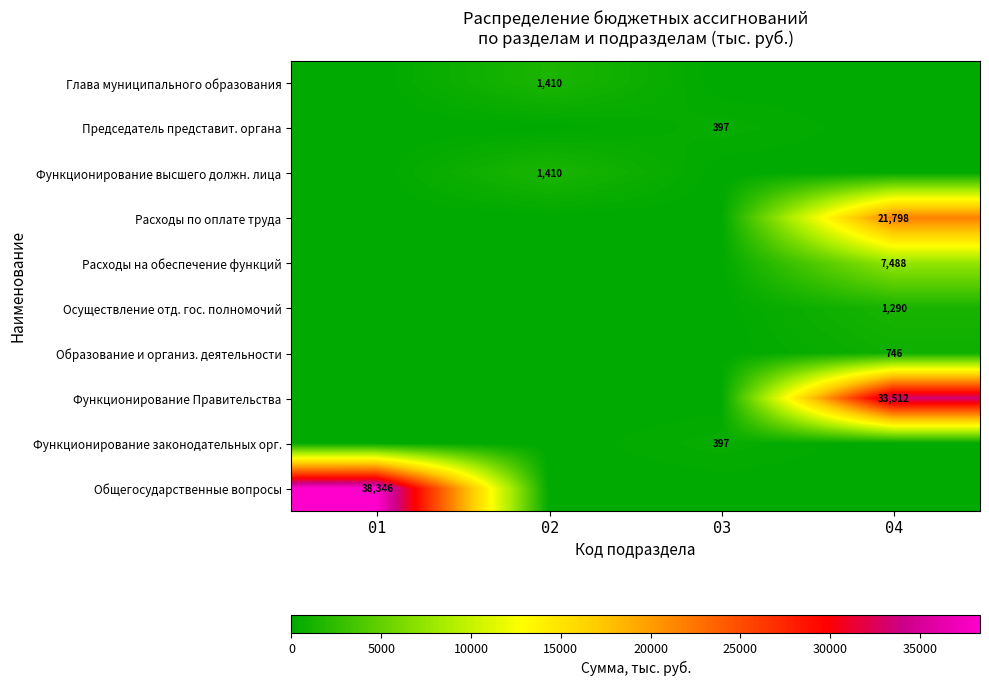

At which category is the sum across all series the highest?

04